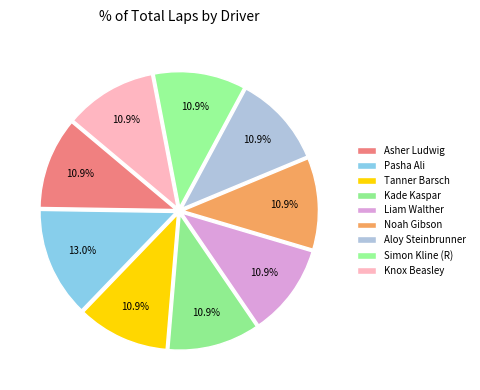

To the nearest percent, what is the difference between the Asher Ludwig and Pasha Ali slice percentages?

2%